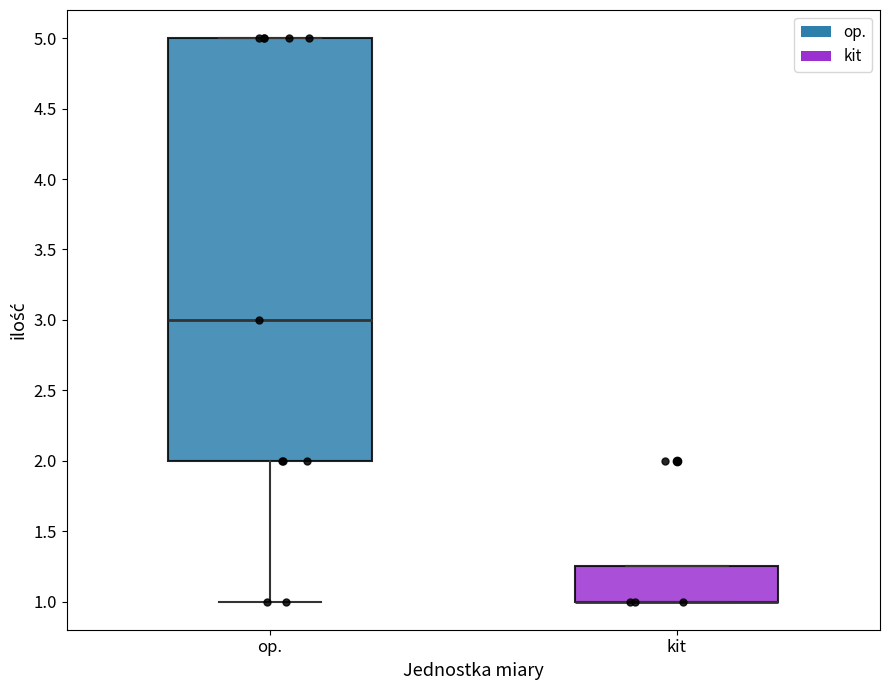

Reading left to right, read every box against the y-axis: the position of its median line, the range the box covers, and the ends of its whiskers. The values are not printed on the chart, so give them approximately, as read against the axis.

op.: median 3.00, box 2.00 to 5.00, whiskers 1.00 to 5.00
kit: median 1.00 (drawn on the box's lower edge), box 1.00 to 1.25, whiskers 1.00 to 1.25